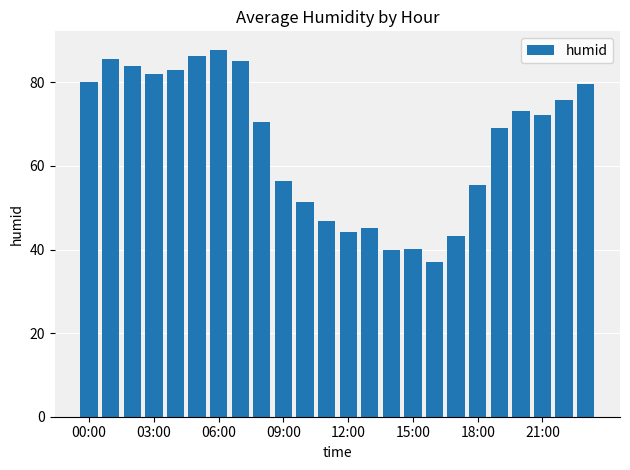

What is the difference between the second highest and minimum values?

49.1